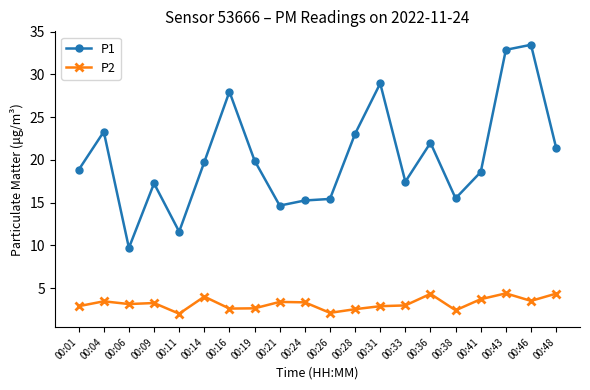

At how many categories does at least one series exceed 21?

8